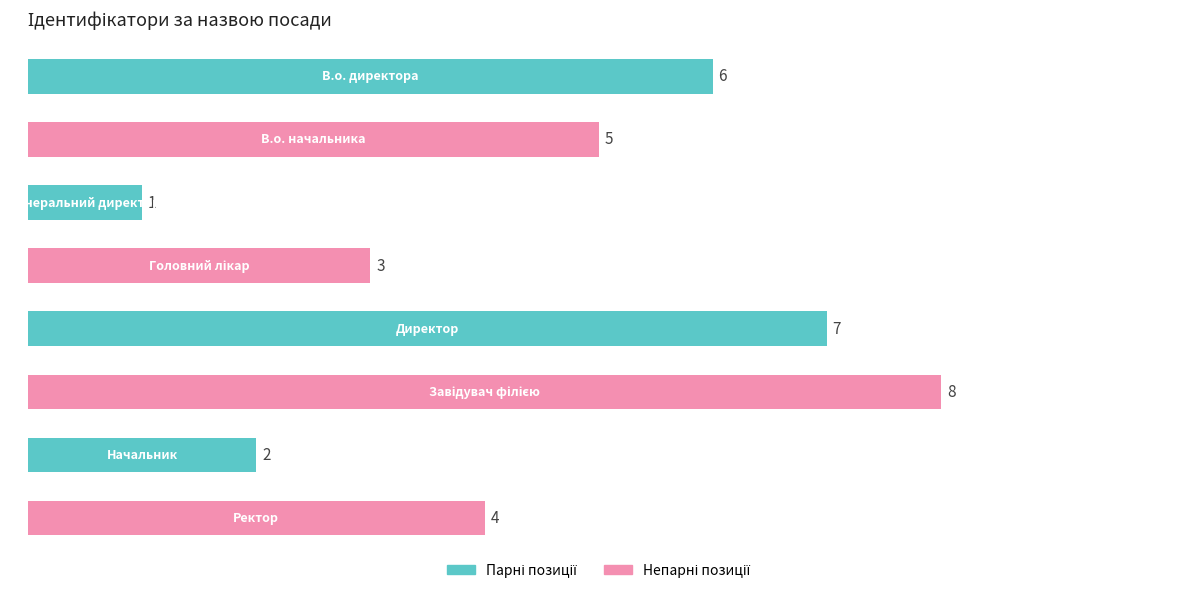

Count the values in the range 3 to 7.

5